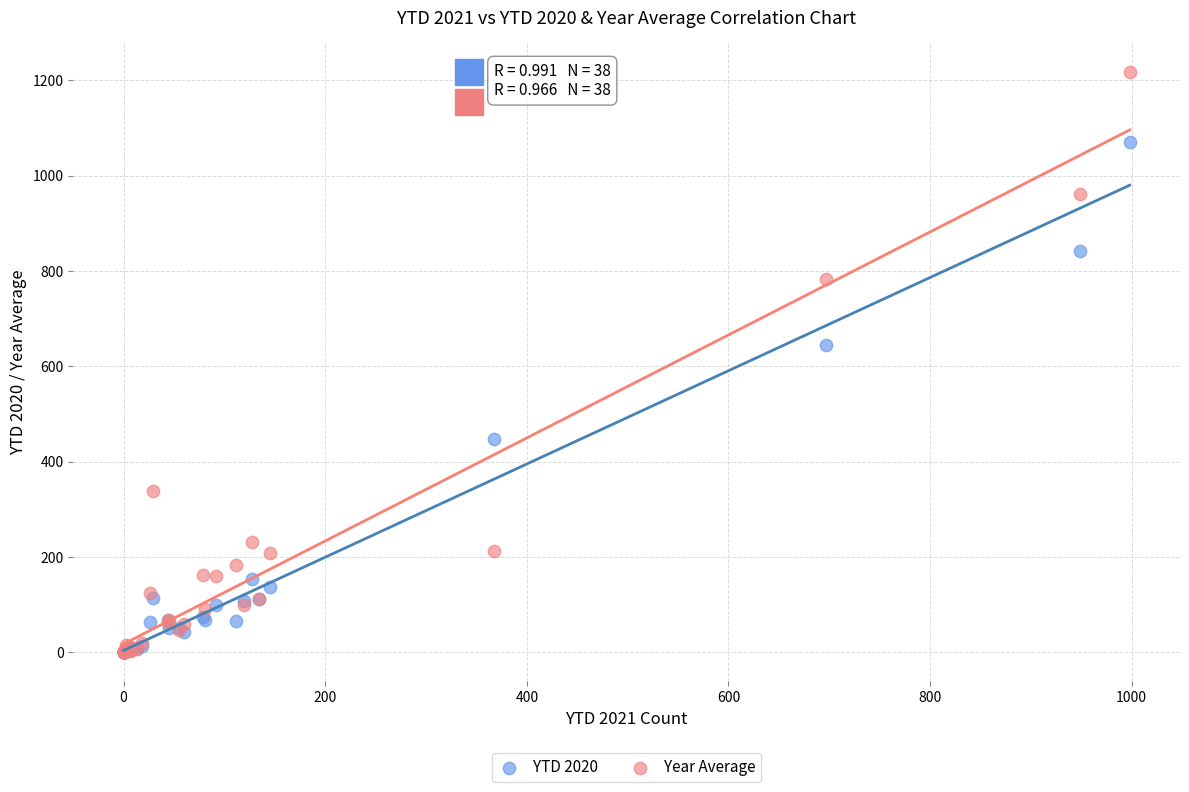

Which series has the largest Y range (max minus min)?

Year Average